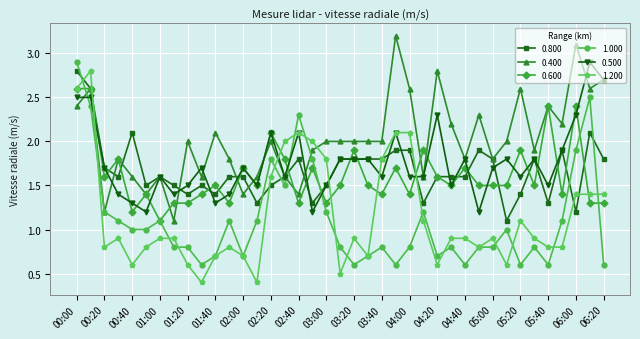

Which series has the largest total across all categories?

0.400